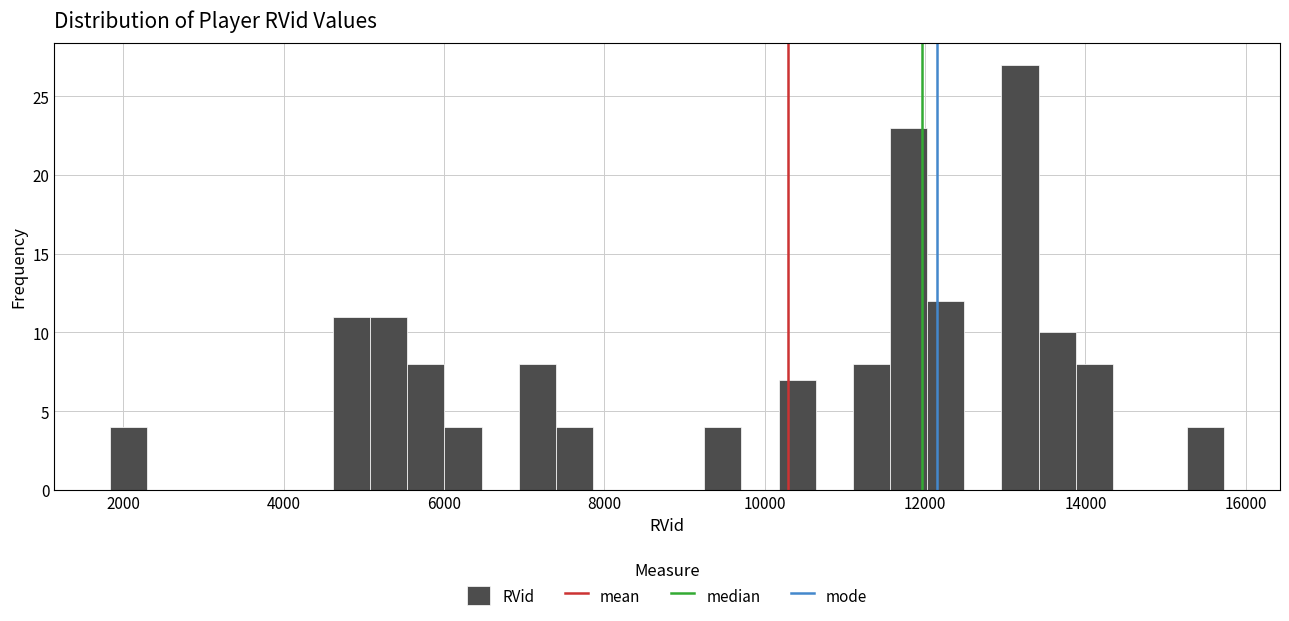

Around what value on the x-axis is the tallest bar? Give the approximate position of its centre, as read against the axis.

13200